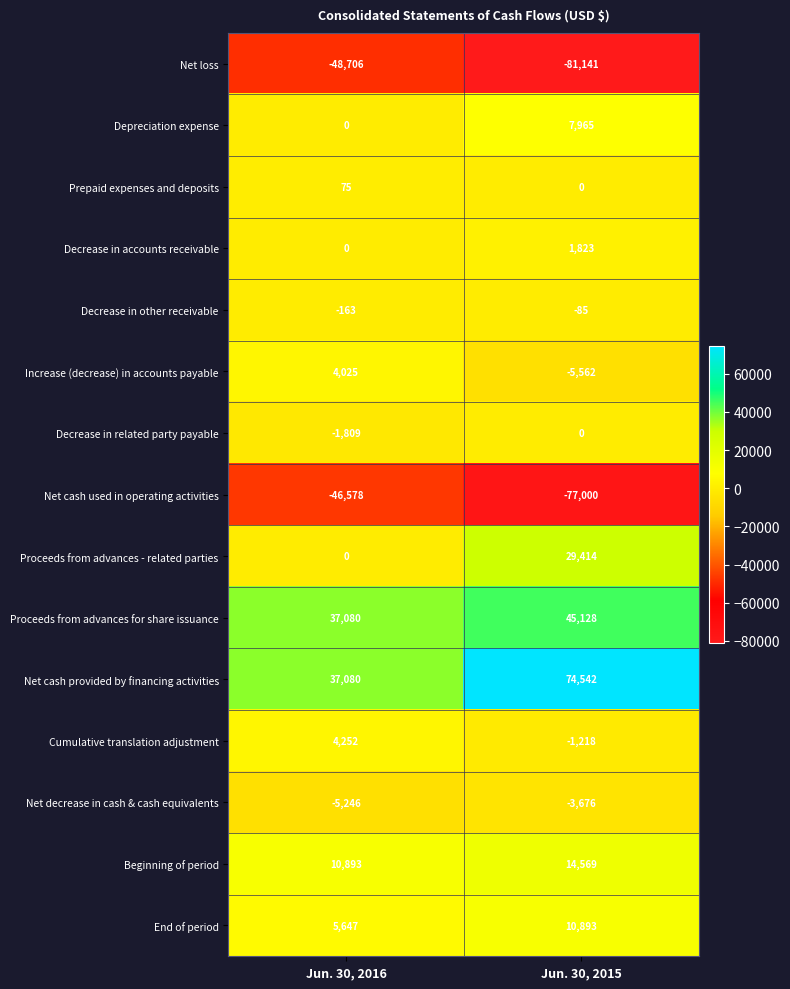

How many data points does each series have?

2